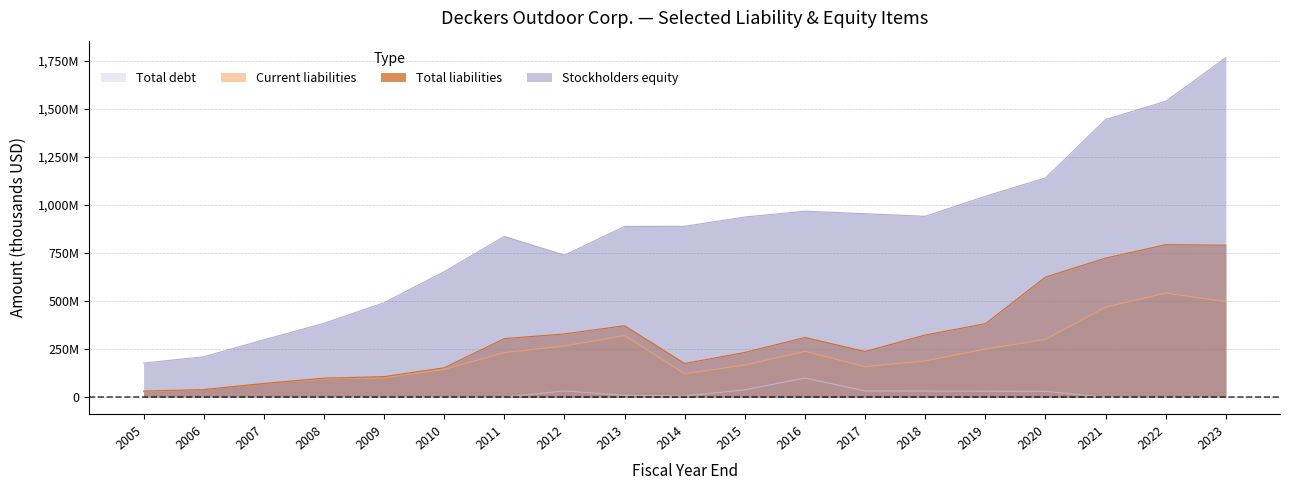

How many positive values does the Total debt series have?

9